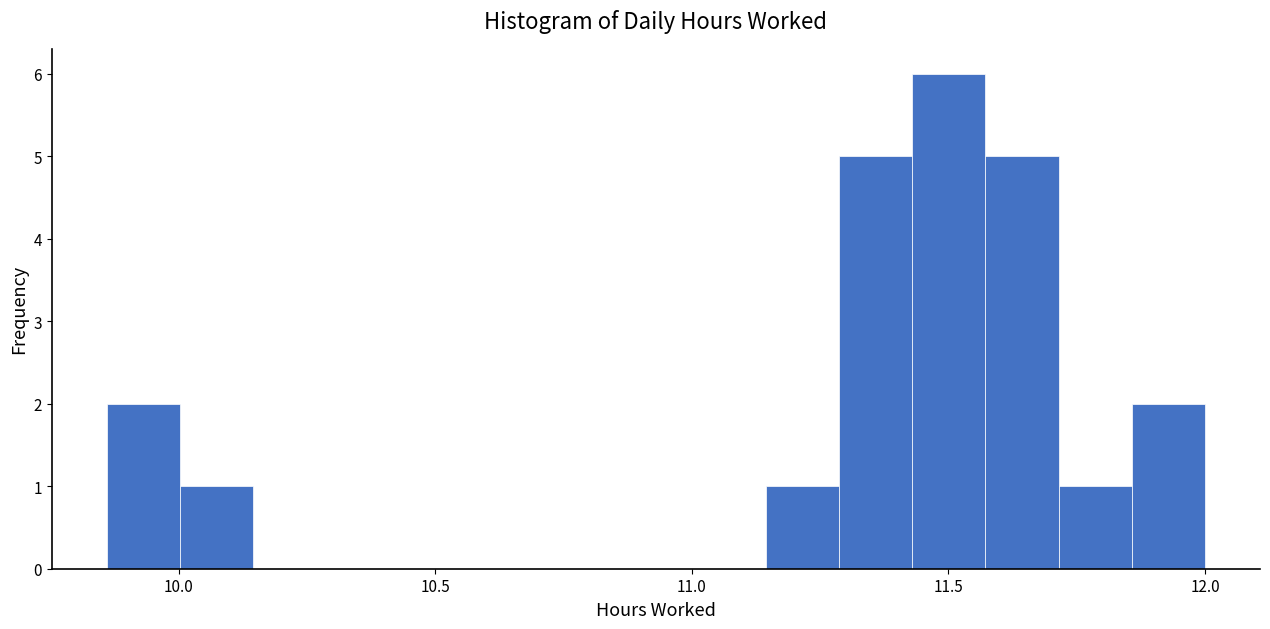

Around what value on the x-axis is the tallest bar? Give the approximate position of its centre, as read against the axis.

11.50